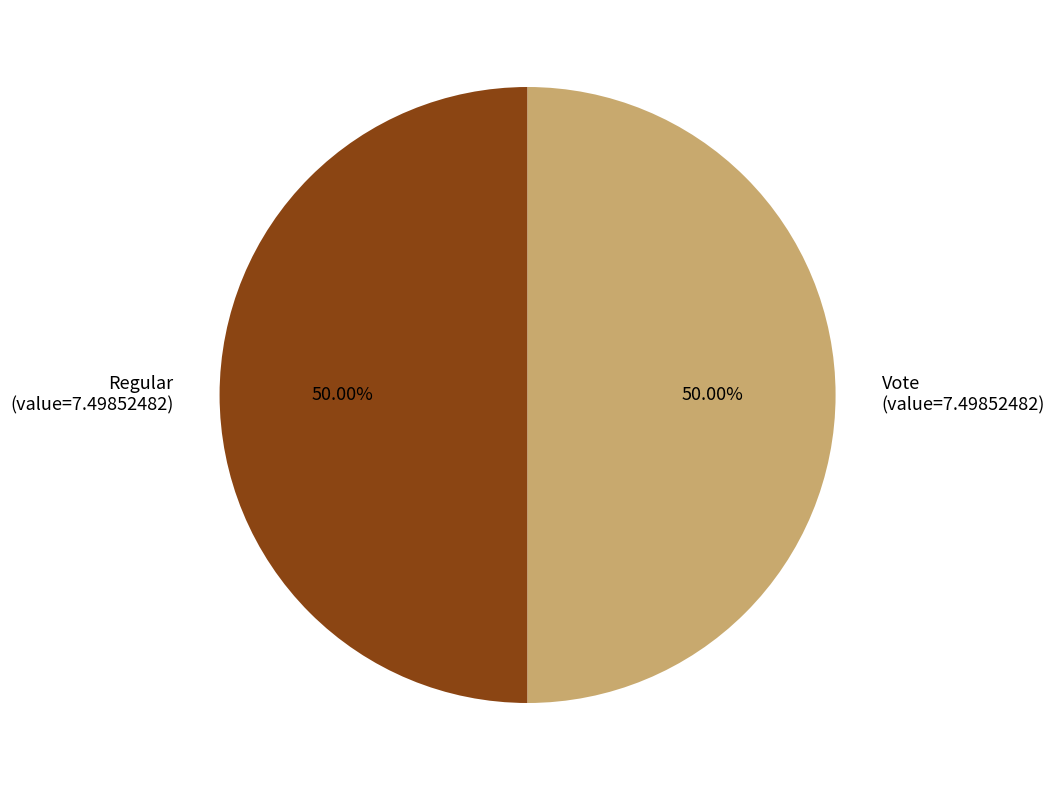

What is the ratio of the value at Regular to the value at Vote?

1.0